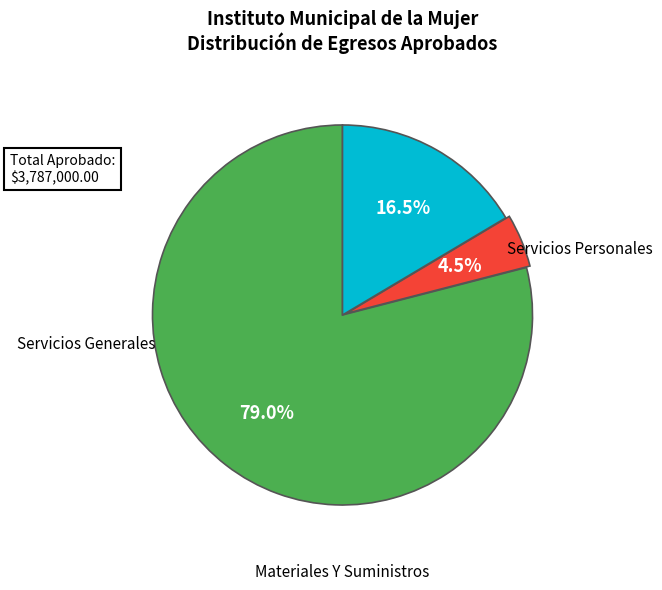

Does any single category account for the majority?

Yes